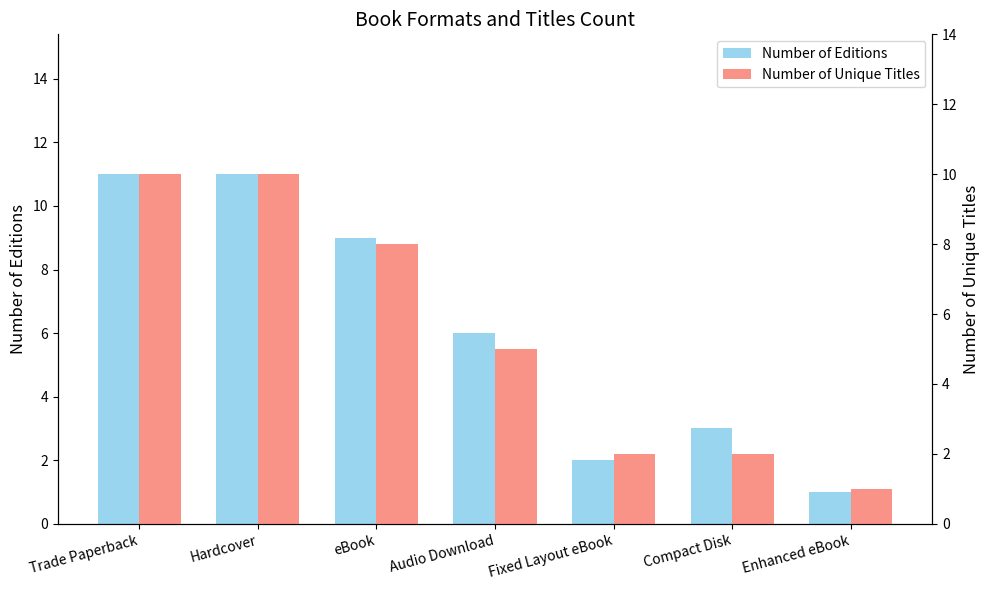

The value of Number of Editions at Audio Download is 4. True or false?

False